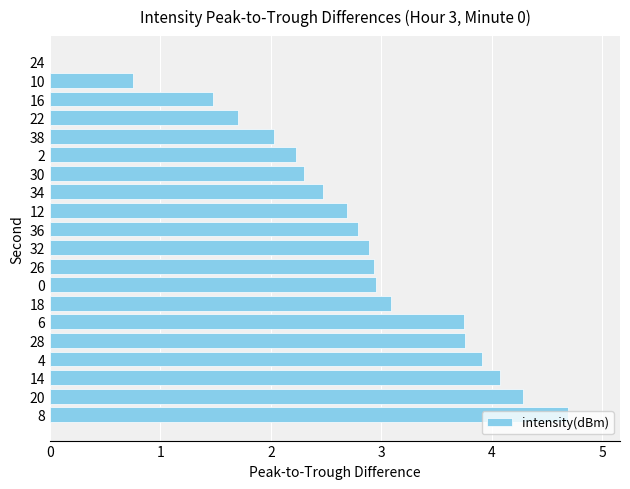

Read the value at 22.

1.7